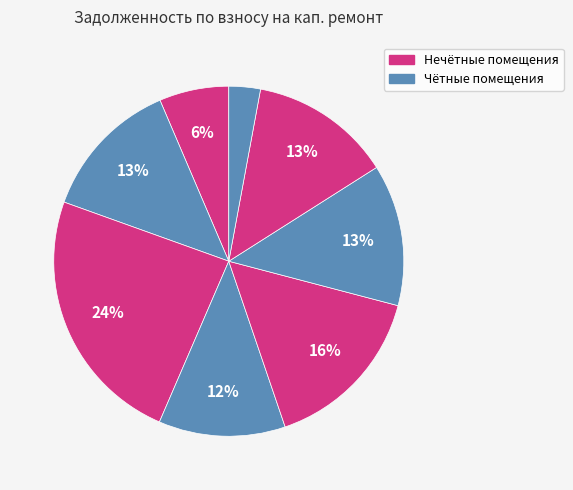

How many segments does this pie chart have?

8